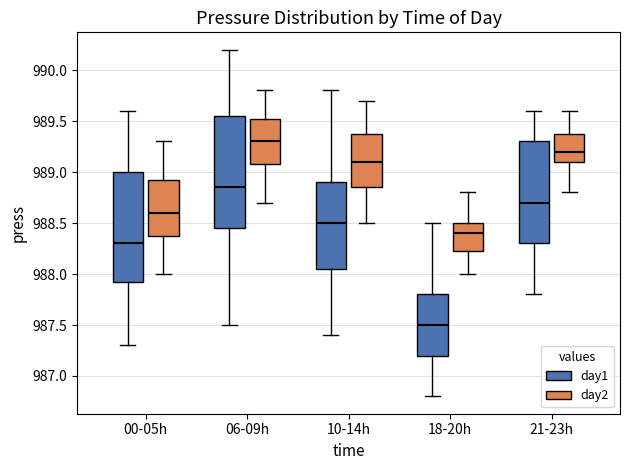

Reading left to right, transcribe this box plot: for each box, give where its median line is, the range the box spans, and where its two whiskers end, as read against the y-axis. The values are not printed on the chart, so give them approximately, as read against the axis.

00-05h (day1): median 988.30, box 987.95 to 989.00, whiskers 987.30 to 989.60
00-05h (day2): median 988.60, box 988.40 to 988.95, whiskers 988.00 to 989.30
06-09h (day1): median 988.85, box 988.45 to 989.55, whiskers 987.50 to 990.20
06-09h (day2): median 989.30, box 989.10 to 989.55, whiskers 988.70 to 989.80
10-14h (day1): median 988.50, box 988.05 to 988.90, whiskers 987.40 to 989.80
10-14h (day2): median 989.10, box 988.85 to 989.40, whiskers 988.50 to 989.70
18-20h (day1): median 987.50, box 987.20 to 987.80, whiskers 986.80 to 988.50
18-20h (day2): median 988.40, box 988.25 to 988.50, whiskers 988.00 to 988.80
21-23h (day1): median 988.70, box 988.30 to 989.30, whiskers 987.80 to 989.60
21-23h (day2): median 989.20, box 989.10 to 989.40, whiskers 988.80 to 989.60